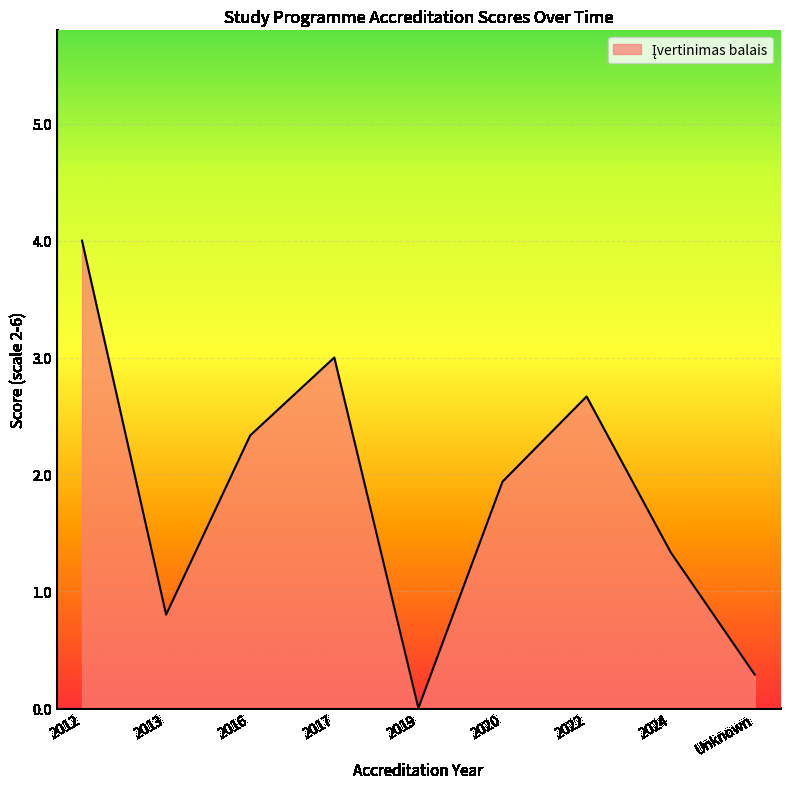

What is the sum of all values?

16.4